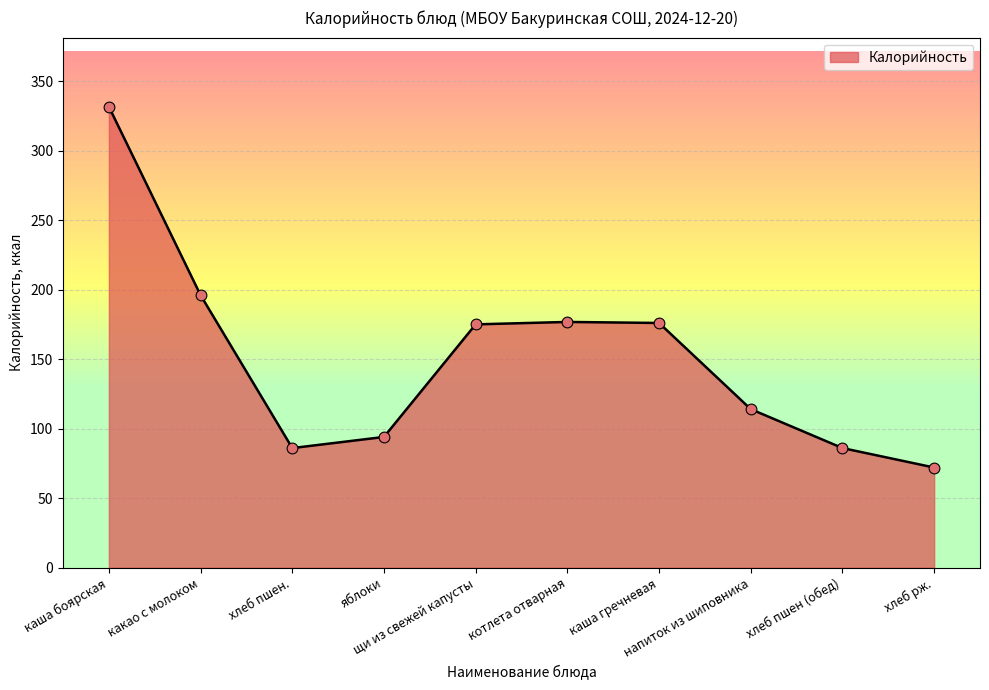

Approximately how many times larger is the value at каша боярская compared to напиток из шиповника?

2.9